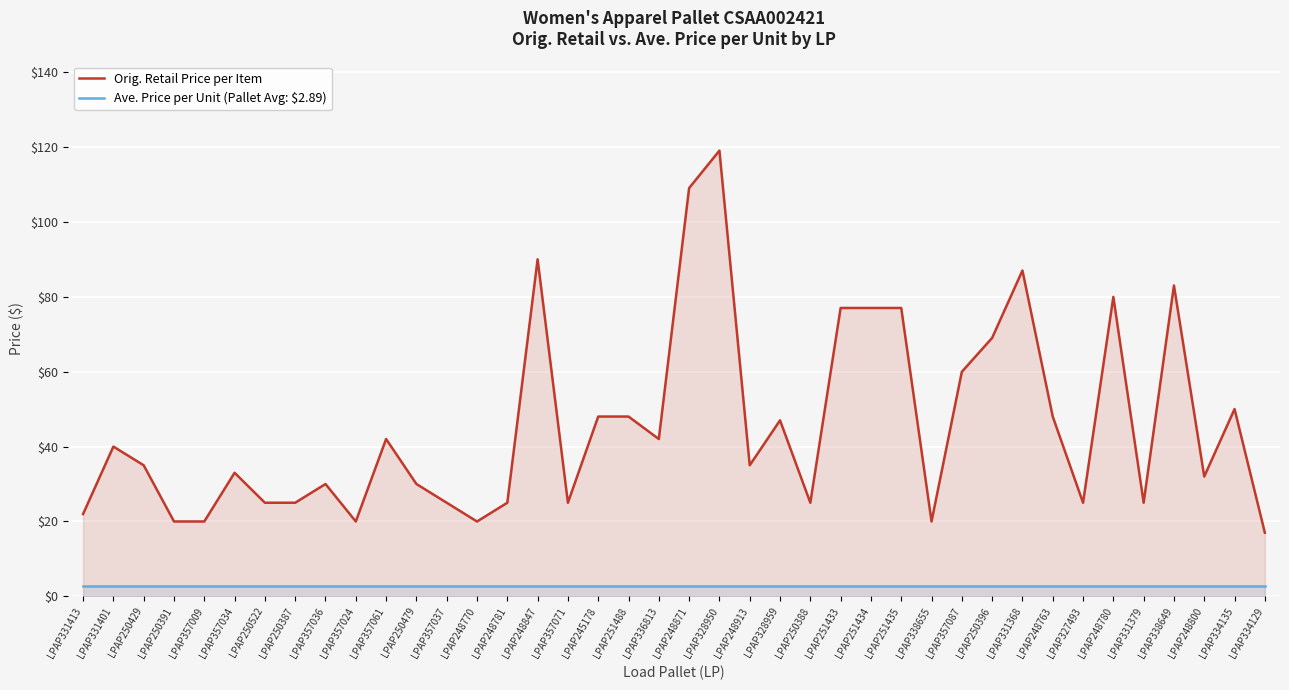

Which series changed the most between LPAP331368 and LPAP331379?

Orig. Retail Price per Item